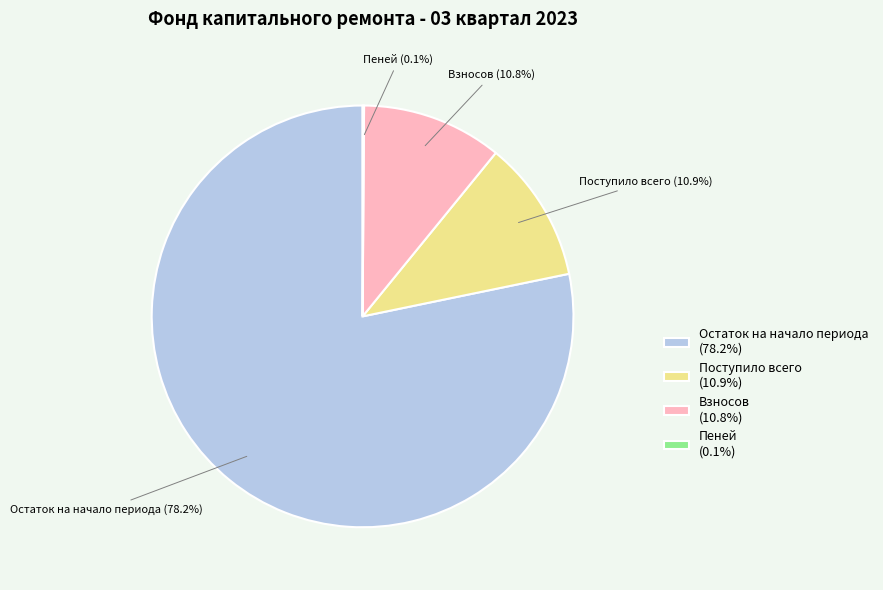

Approximately how many times larger is the value at Взносов compared to Поступило всего?

1.0